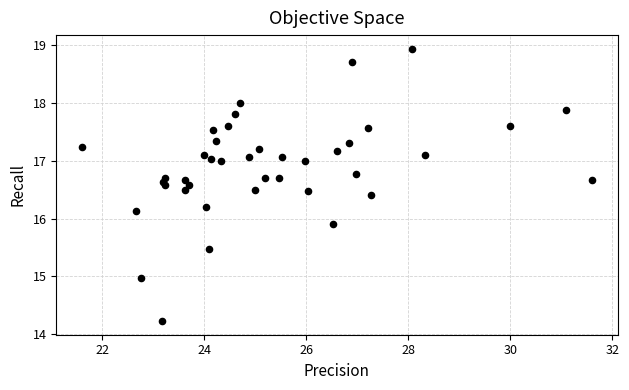

What is the range of Y values (max minus min)?

4.7